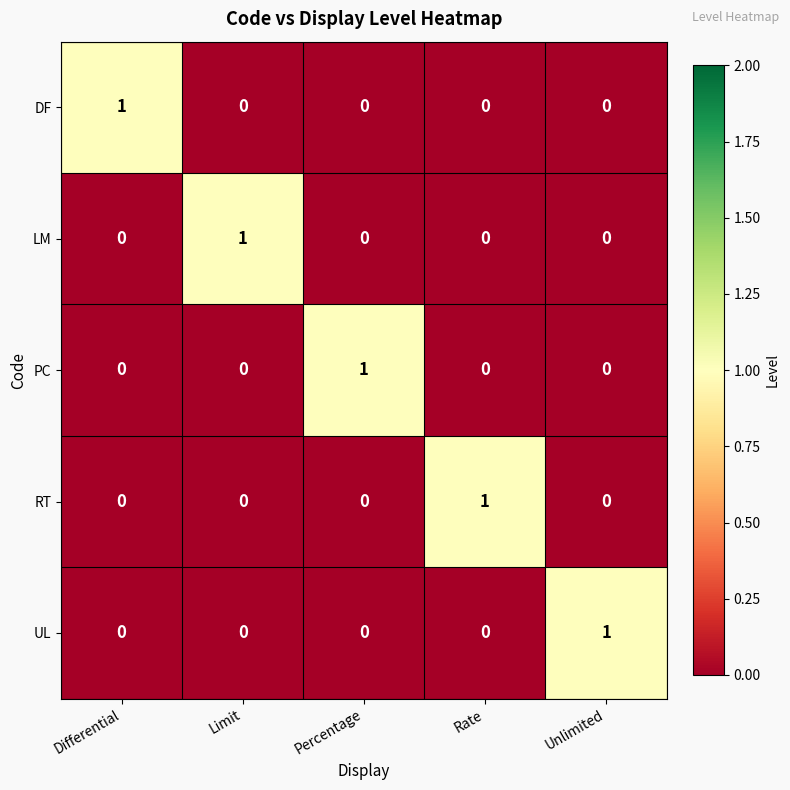

True or false: RT has a value of 1 at Rate.

True